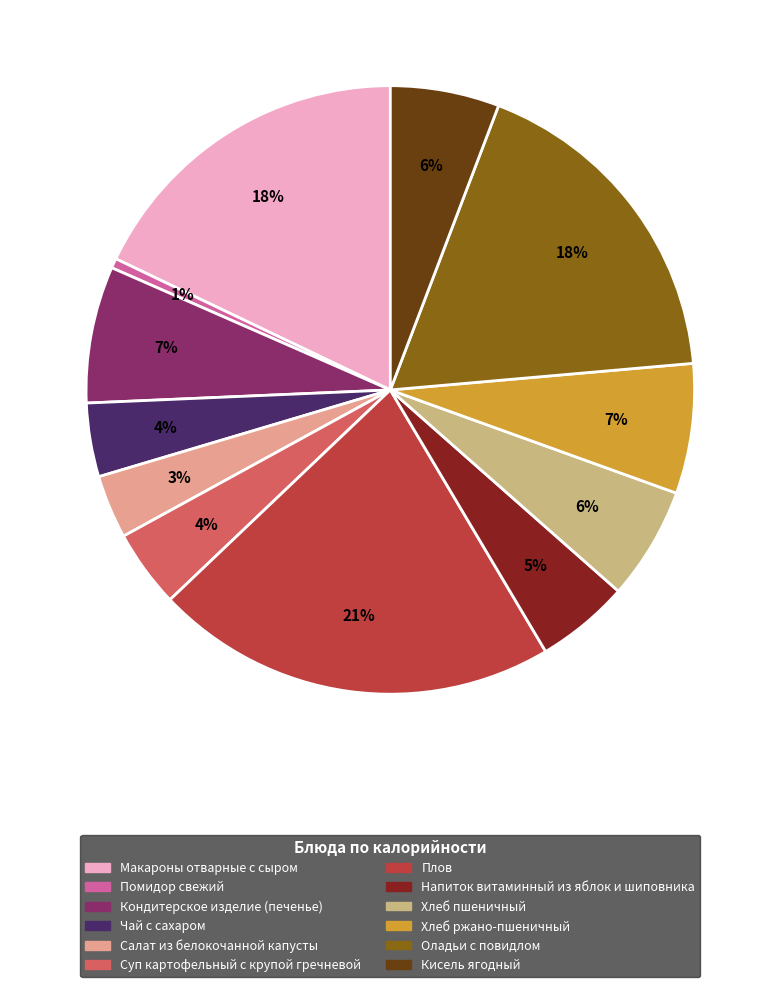

Between Кисель ягодный and Оладьи с повидлом, which is larger?

Оладьи с повидлом